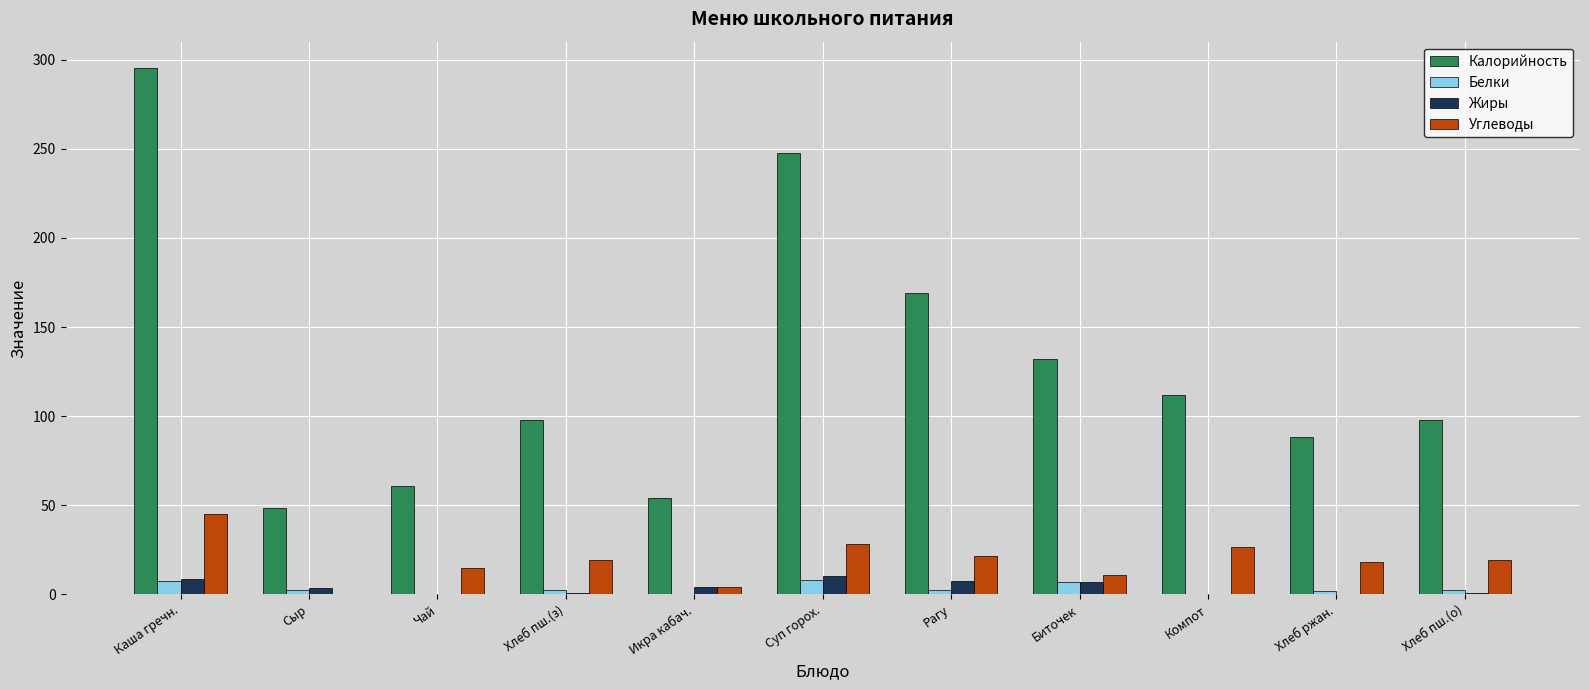

What are all the series names shown in the legend?

Калорийность, Белки, Жиры, Углеводы